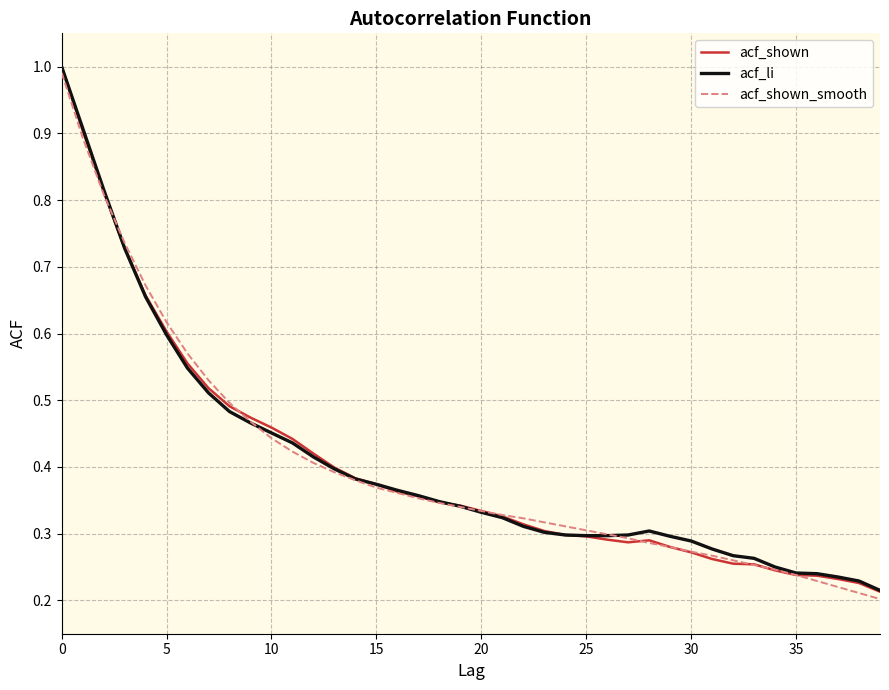

Which series has the largest total across all categories?

acf_li